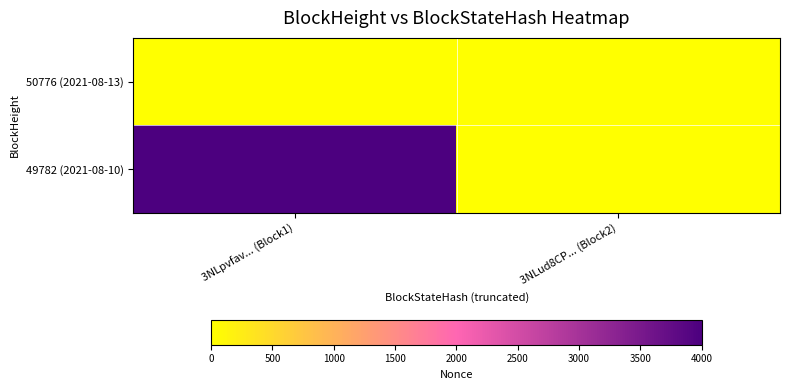

How many data points does each series have?

2